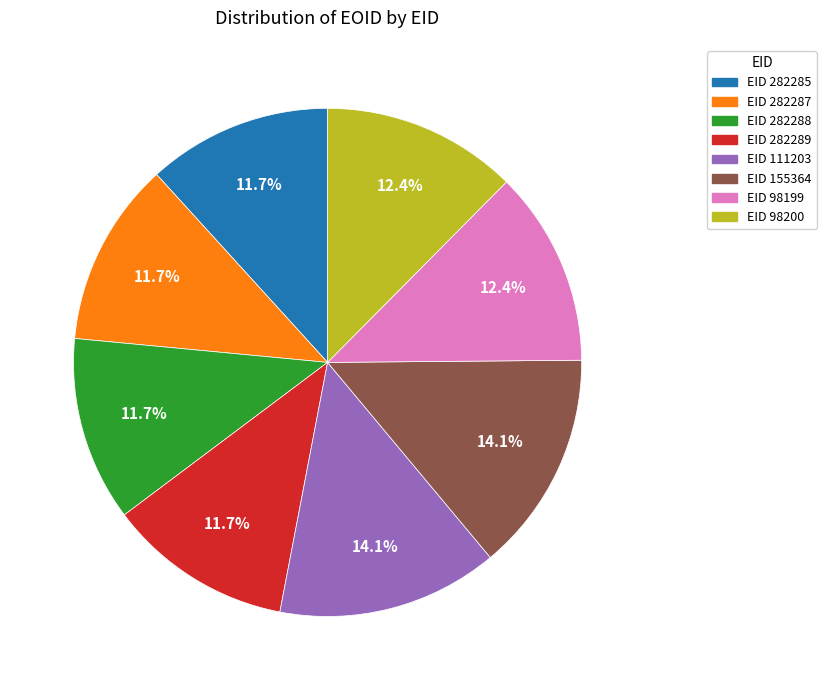

Does EID 282288 account for over 50% of the chart?

No